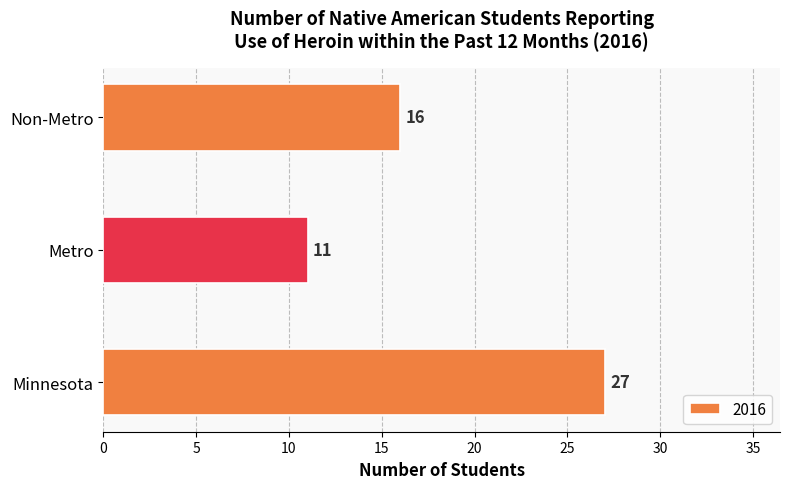

True or false: the data shows 16 at Non-Metro.

True